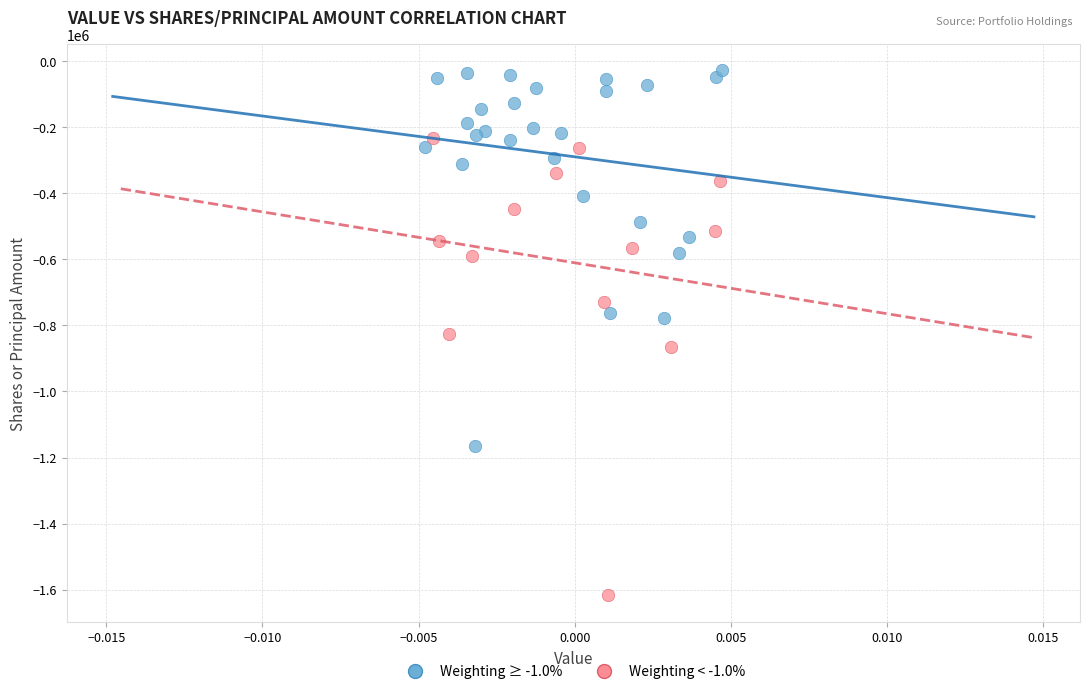

Which series reaches the maximum Y coordinate?

Weighting ≥ -1.0%